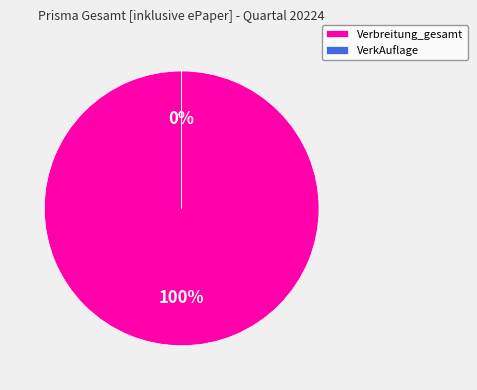

True or false: Verbreitung_gesamt accounts for 88% of the total.

False